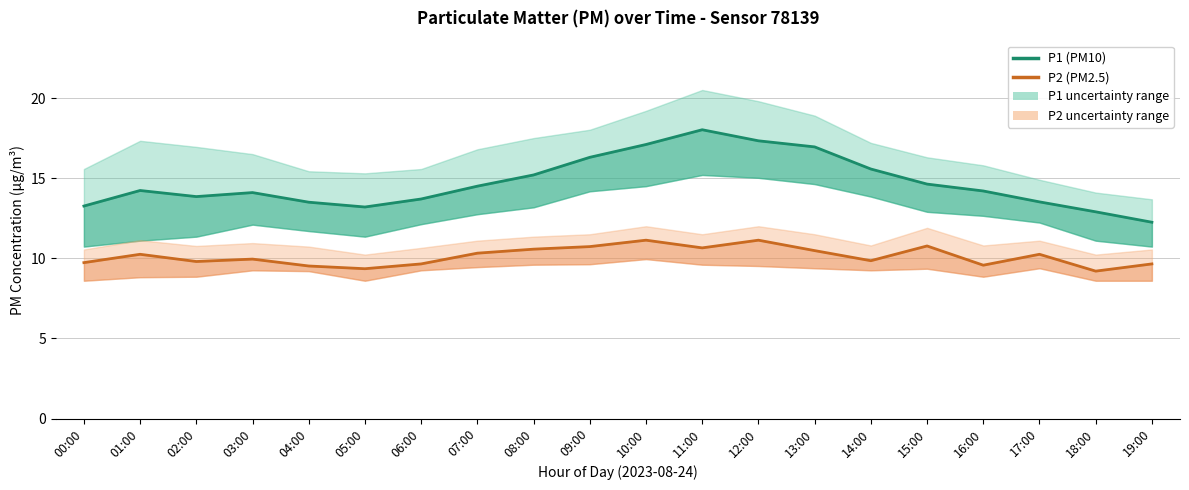

What is the difference between the P2 (PM2.5) values at 00:00 and 05:00?

0.4